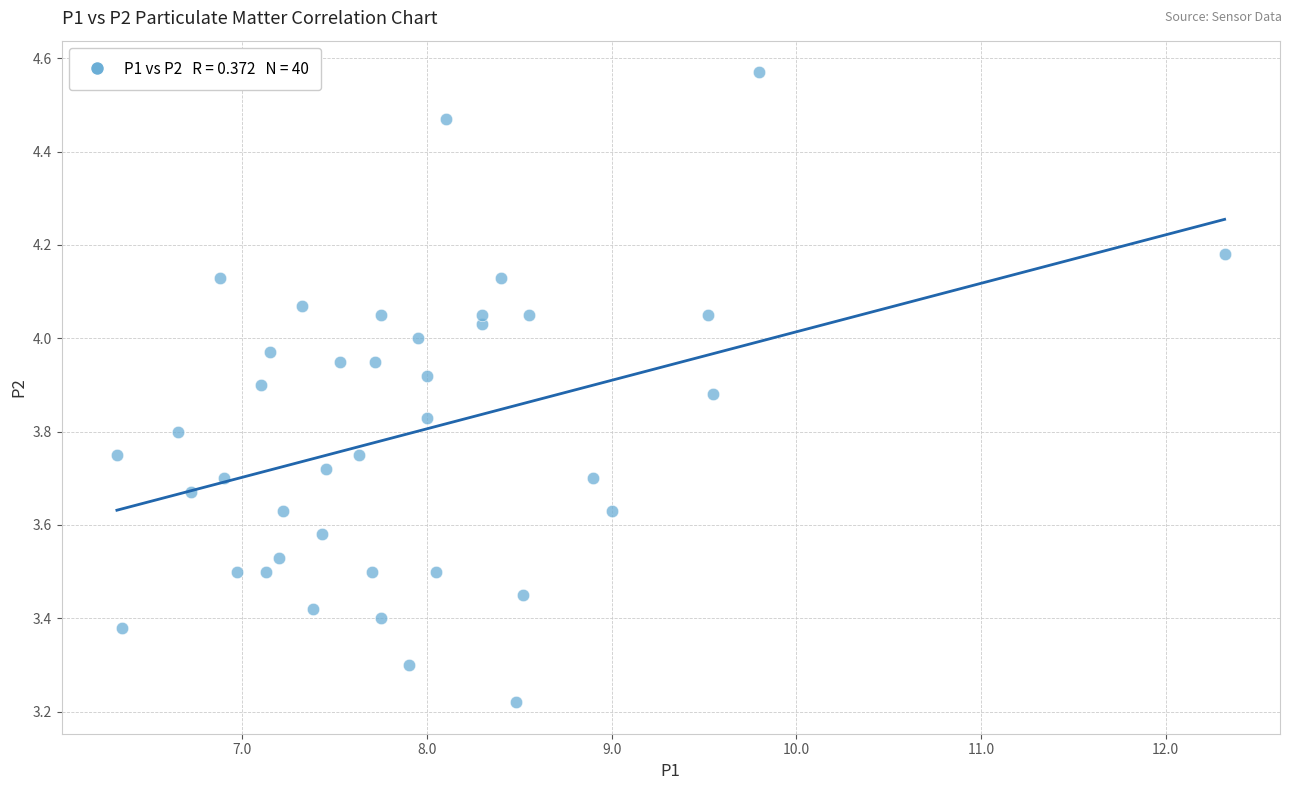

What is the range of X values (max minus min)?

6.0